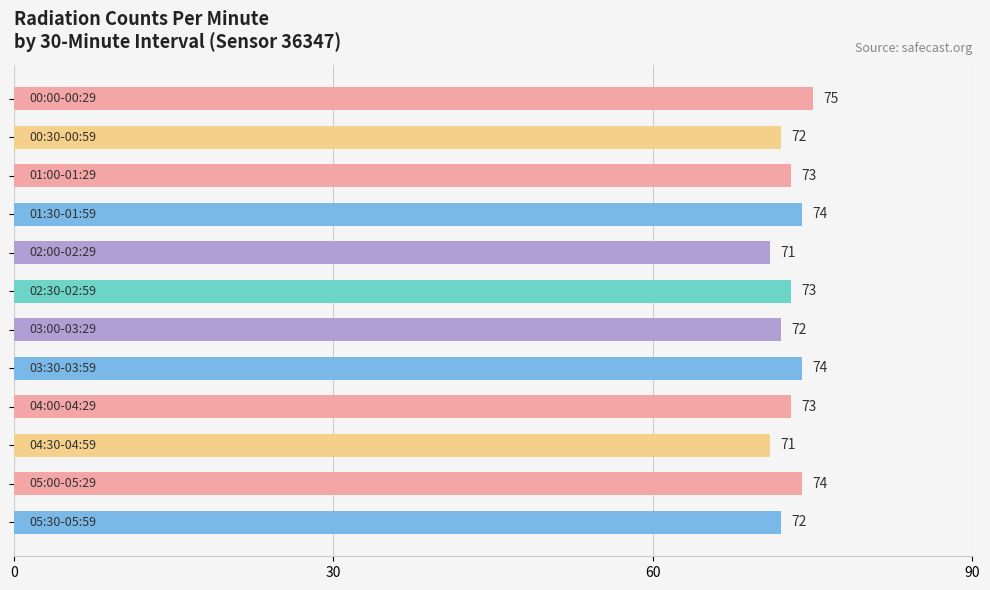

What is the difference between the maximum and minimum values?

4